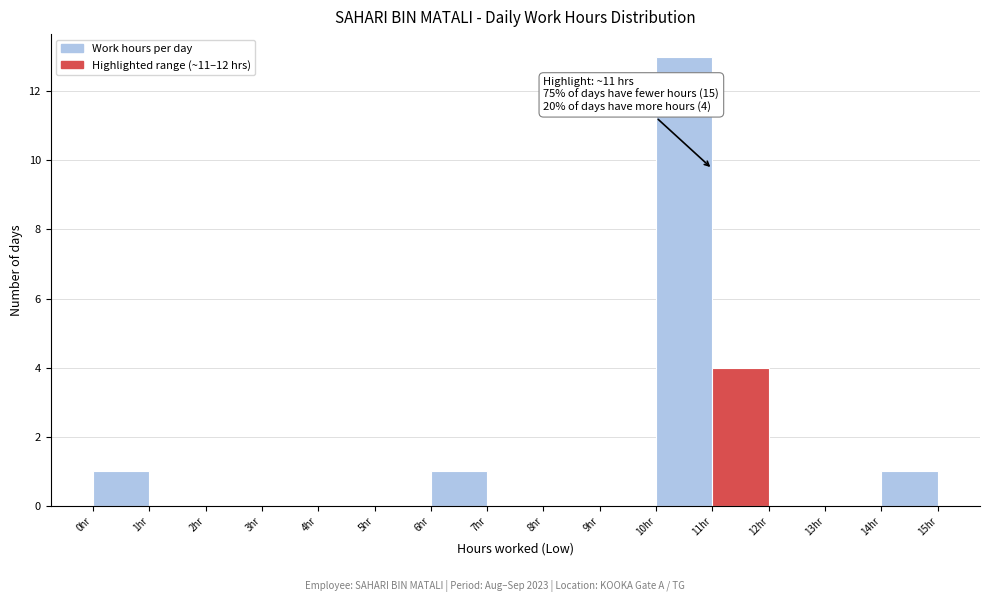

Over which range of the x-axis is the bar tallest?

10 to 11